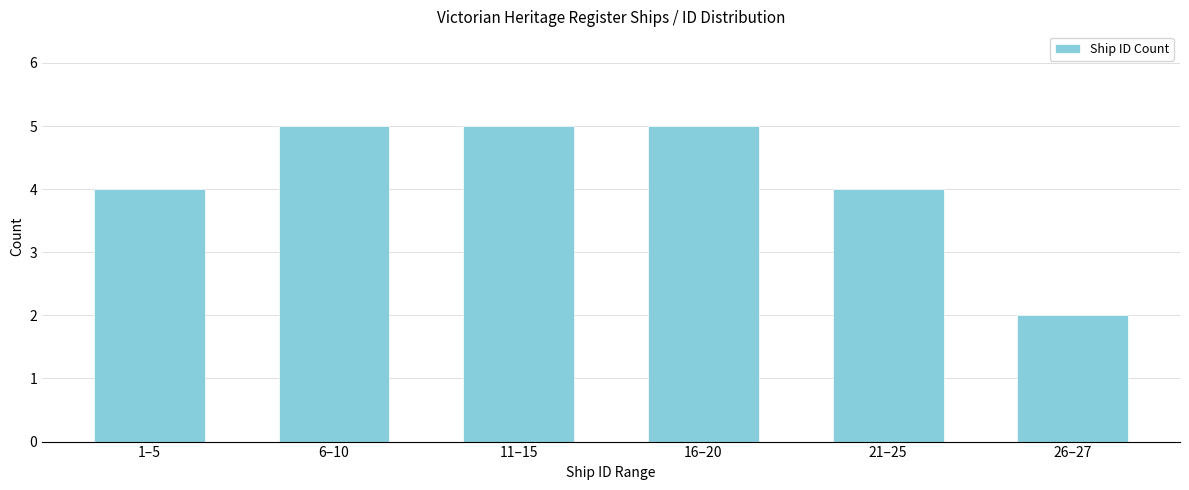

Reading left to right, transcribe all the data shown in this chart.

4	5	5	5	4	2